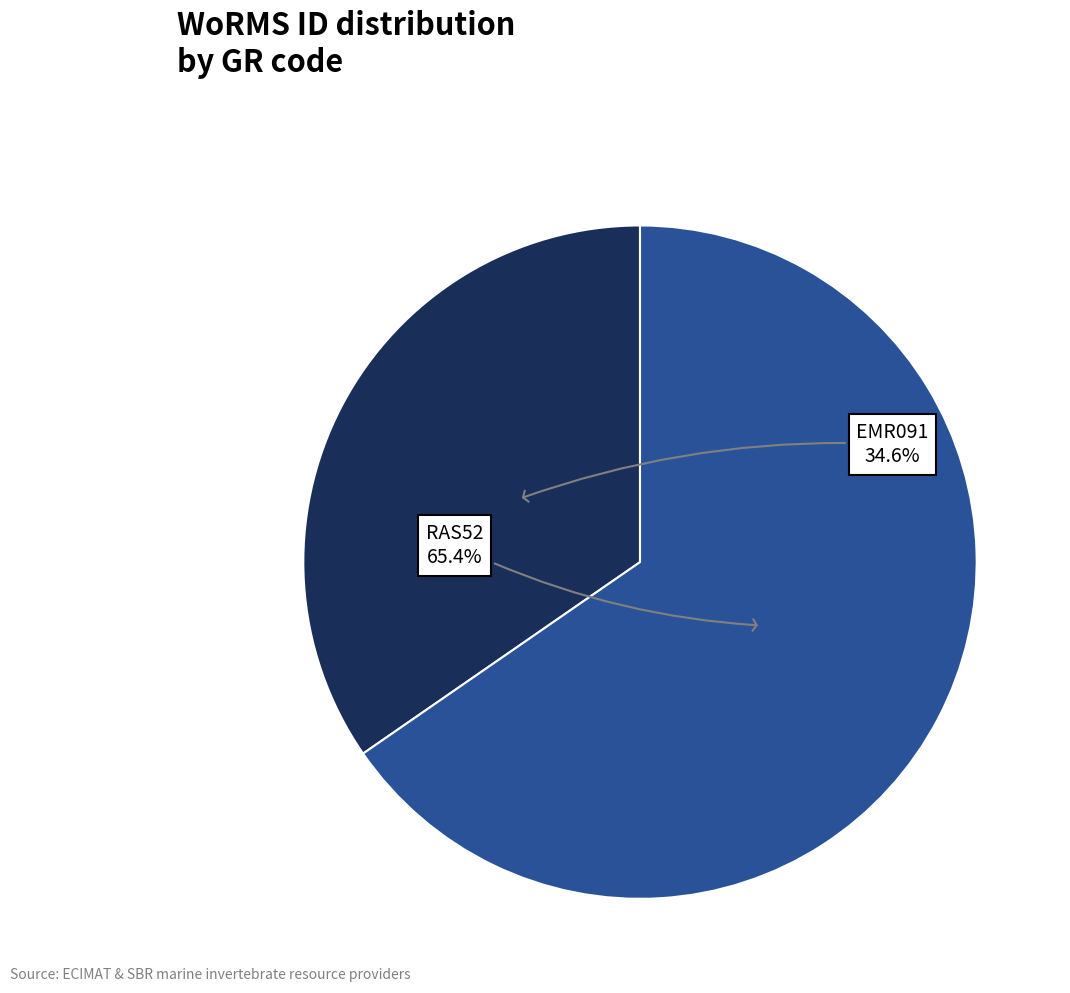

Is there a majority slice in this chart?

Yes